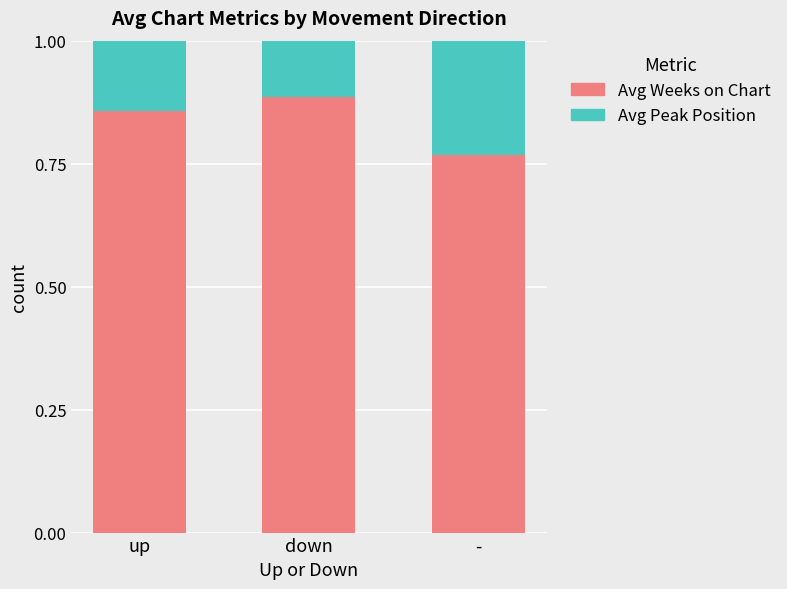

Count the Avg Weeks on Chart values in the range 0 to 1.

3